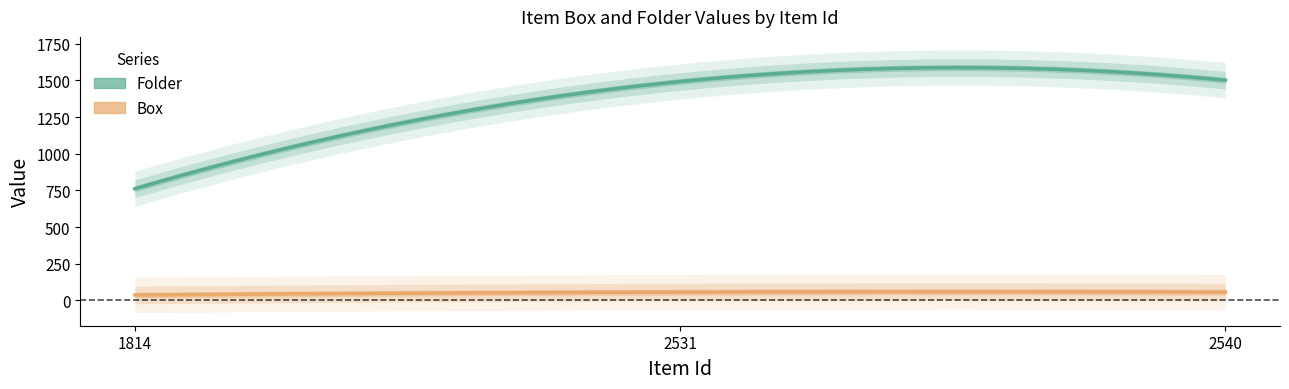

Count the number of data series in this chart.

2